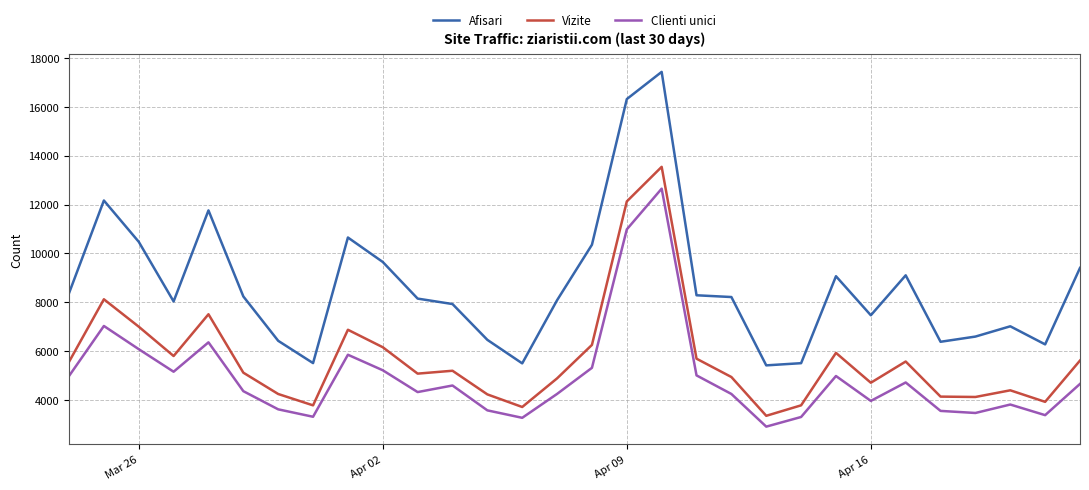

What is the difference between the maximum and minimum values in the Clienti unici series?

9743